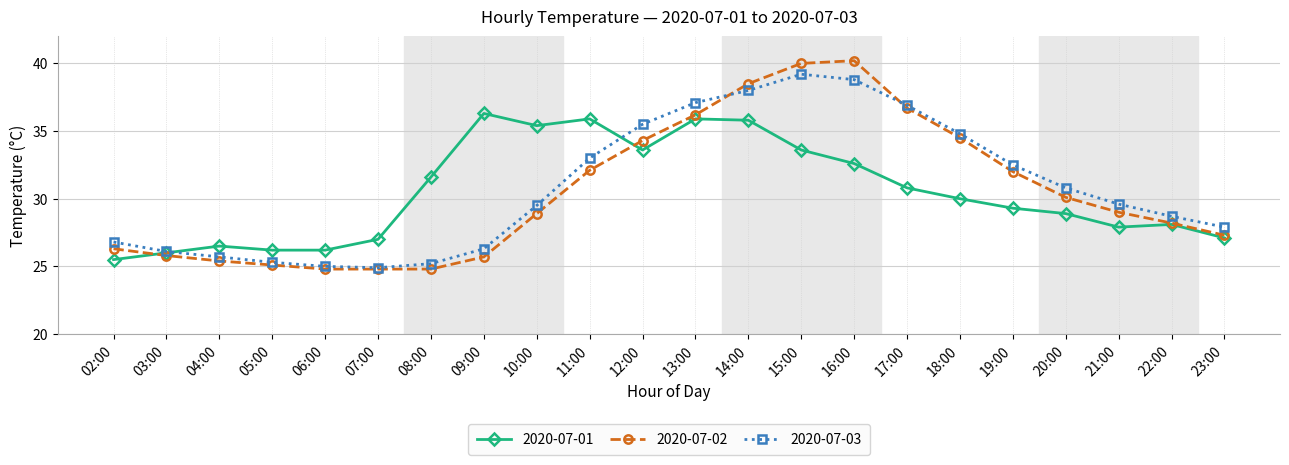

Which series ends up on top after the final intersection of 2020-07-01 and 2020-07-03?

2020-07-03